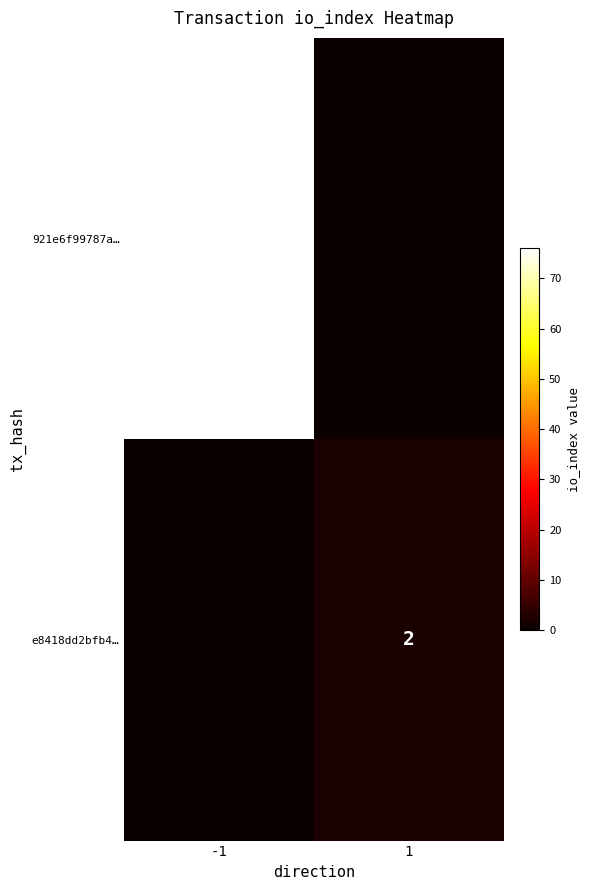

Is it true that e8418dd2bfb4… equals 2 at 1?

True